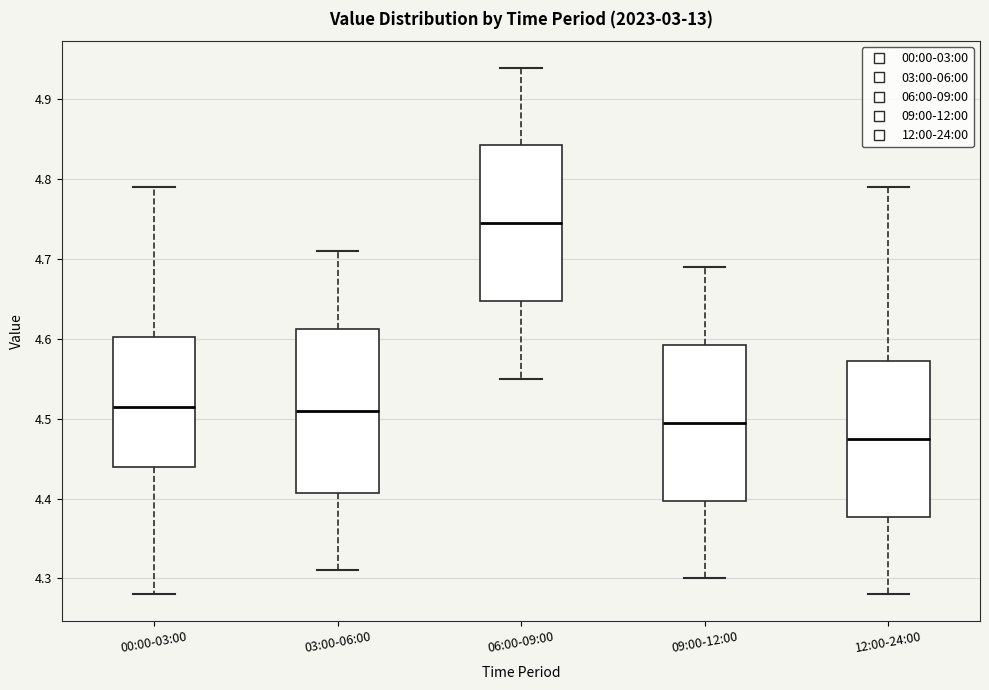

Which box's median line is the lowest?

12:00-24:00